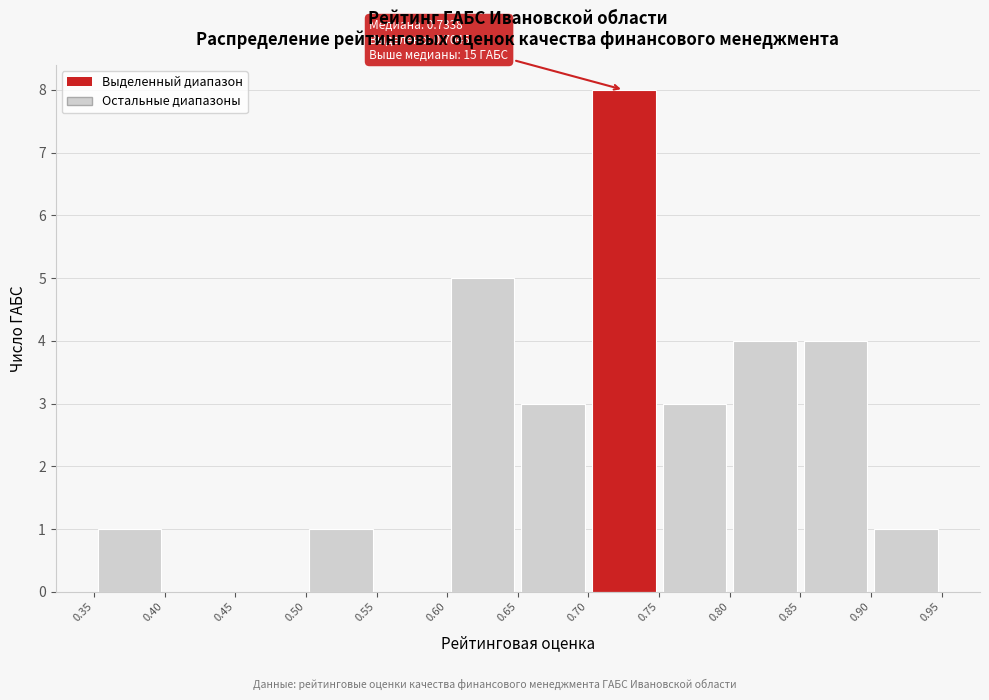

Over which range of the x-axis is the bar tallest?

0.70 to 0.75